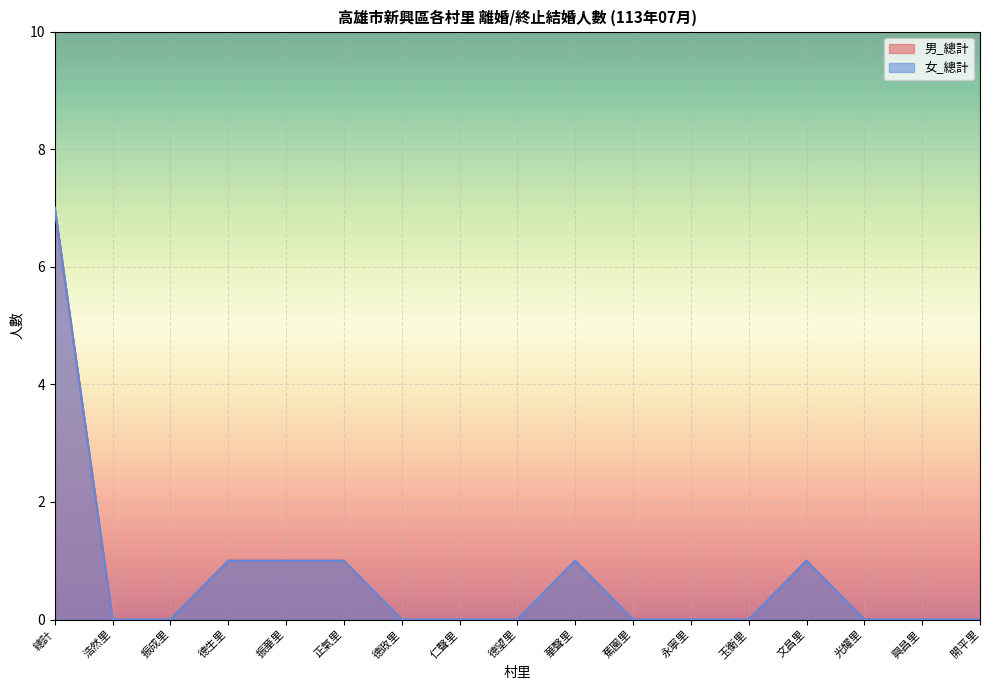

Is it true that 女_總計 equals 0 at 永寧里?

True